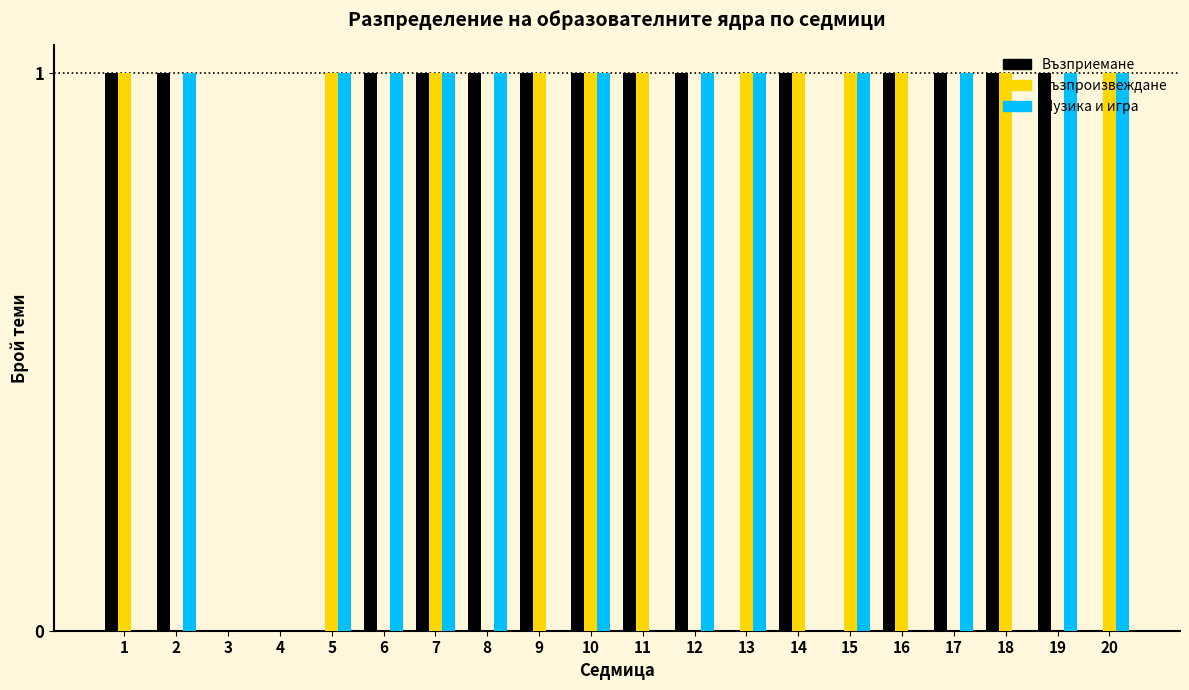

What is the sum of all Възприемане values?

14